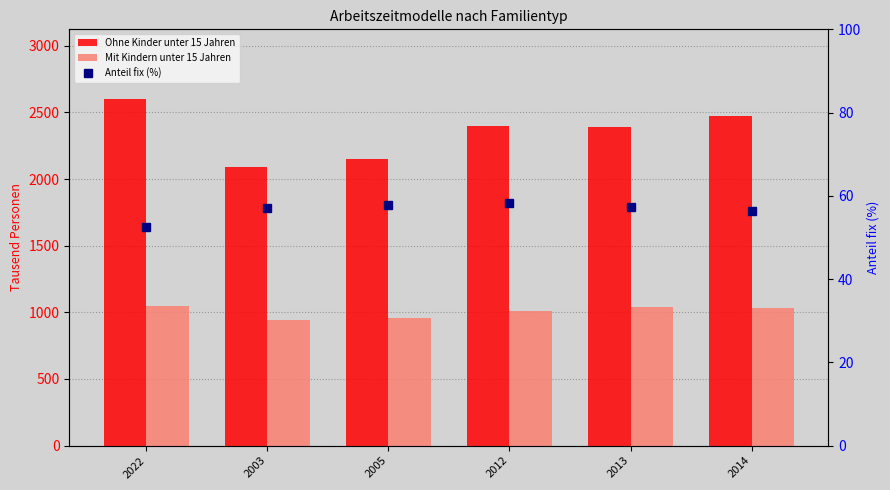

Reading left to right, transcribe all the data shown in this chart.

Ohne Kinder unter 15 Jahren: 2022=2602.7	2003=2091.4	2005=2148.7	2012=2399.7	2013=2391.4	2014=2473.1
Mit Kindern unter 15 Jahren: 2022=1047.9	2003=939.3	2005=955.1	2012=1012.9	2013=1040.8	2014=1032.7
Anteil fix (%): 2022=52.5	2003=57.0	2005=57.7	2012=58.3	2013=57.4	2014=56.4